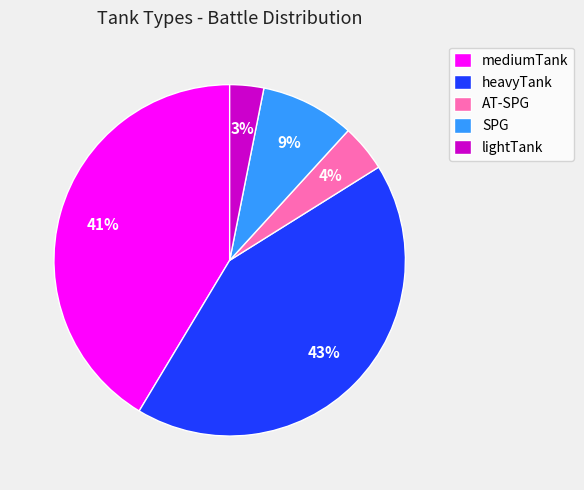

Rank the categories by value from highest to lowest.

heavyTank, mediumTank, SPG, AT-SPG, lightTank